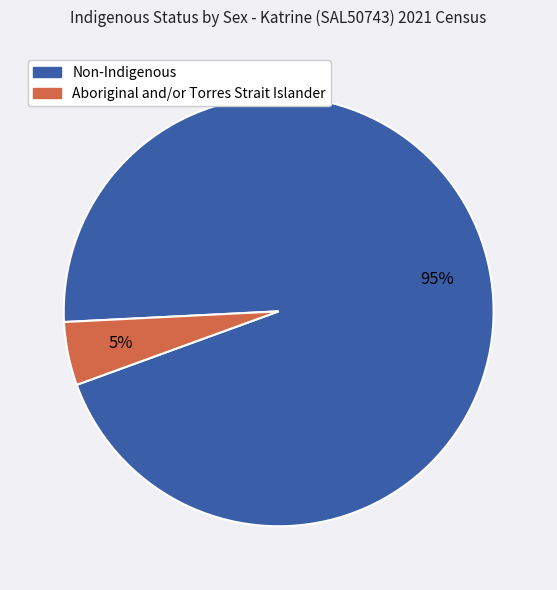

Does any single category account for the majority?

Yes